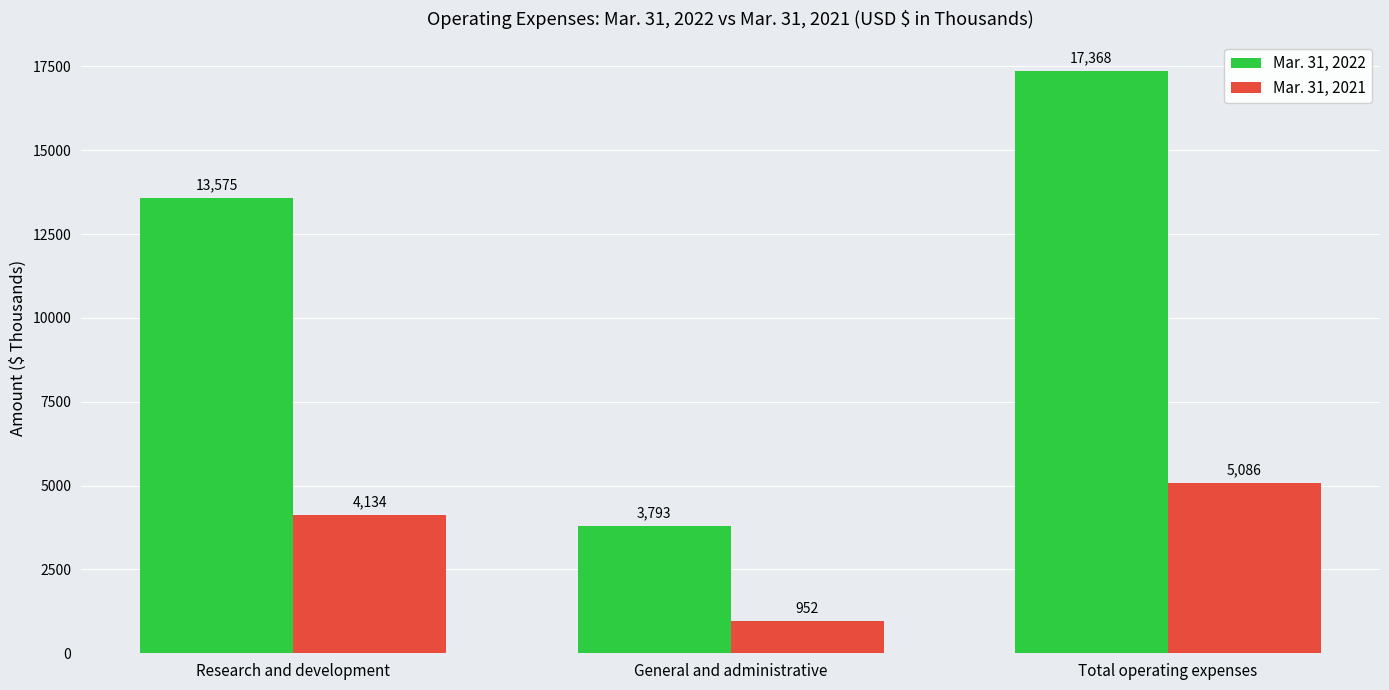

At which category is the sum across all series the highest?

Total operating expenses